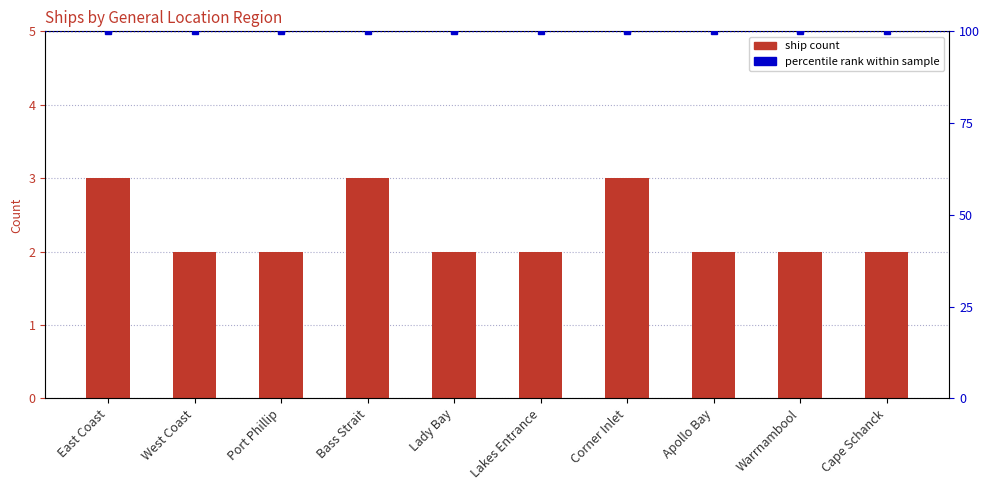

Are the bars horizontal?

No